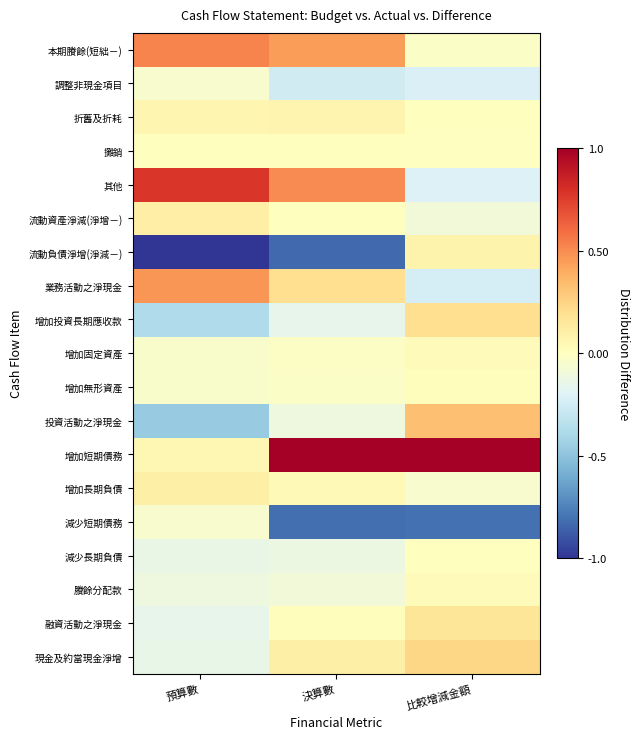

Which series has the largest range (max minus min)?

流動負債淨增(淨減－)